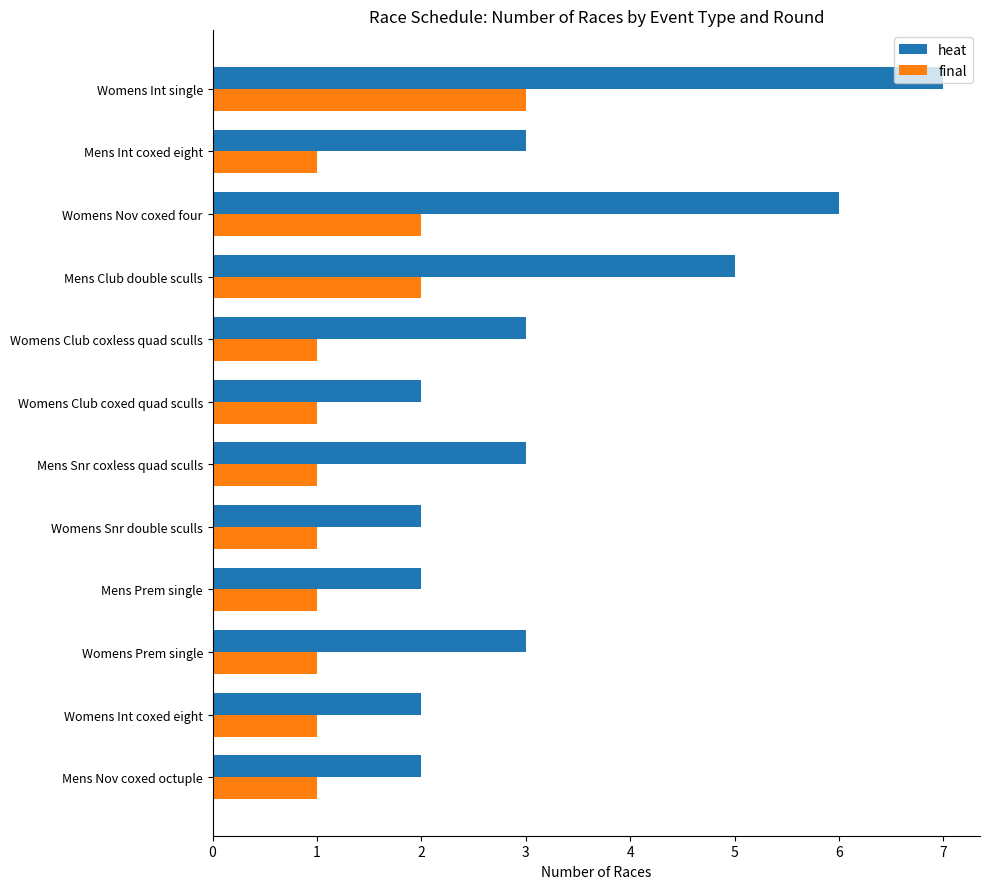

What is the maximum value for final?

3